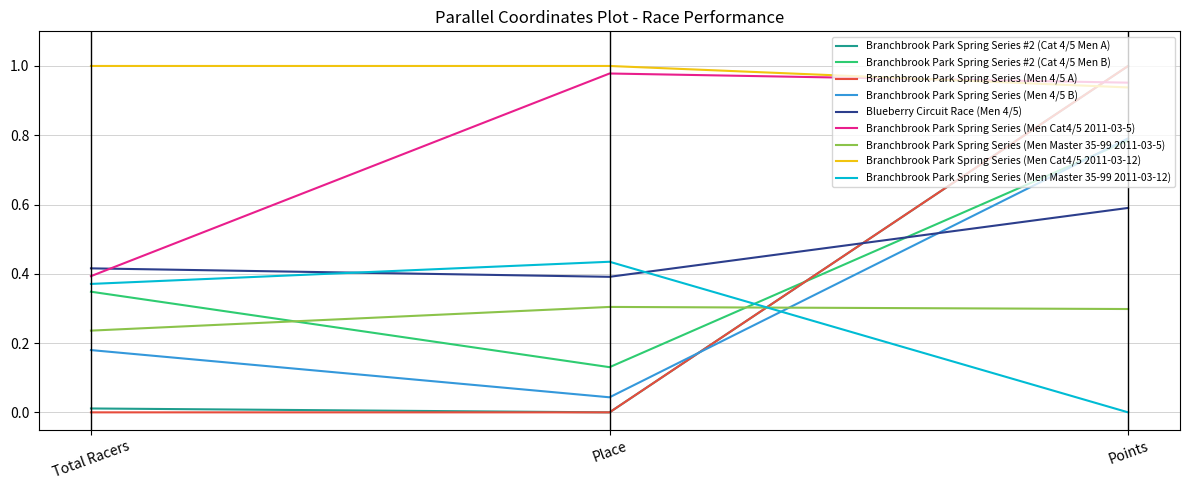

At how many categories does at least one series exceed 0?

3